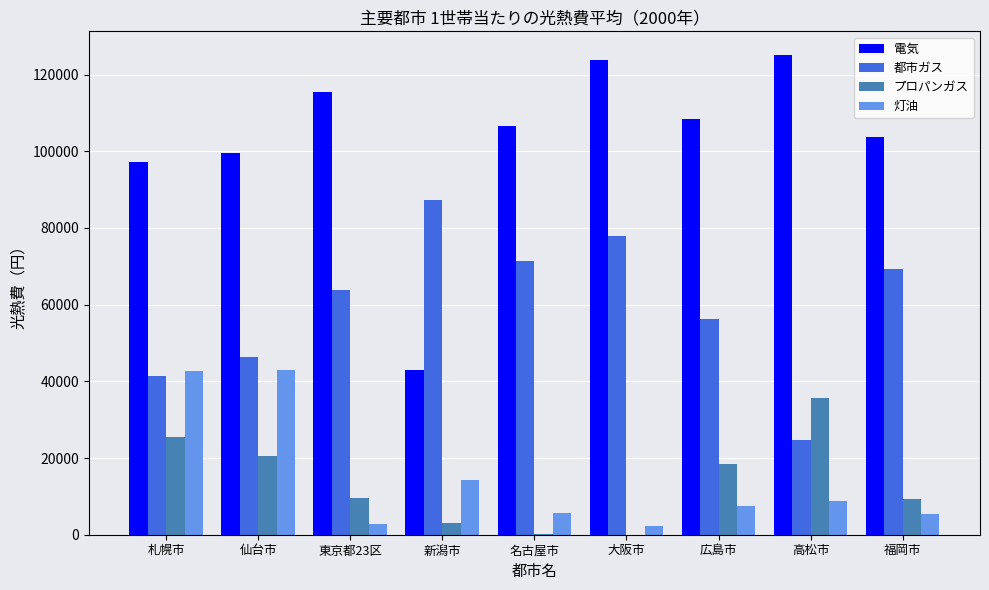

What is the average value of the プロパンガス series?

13641